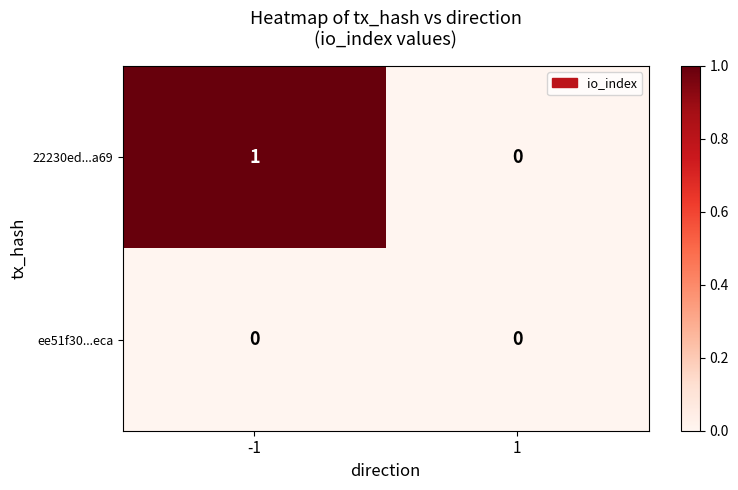

Which series has the largest total across all categories?

22230ed...a69